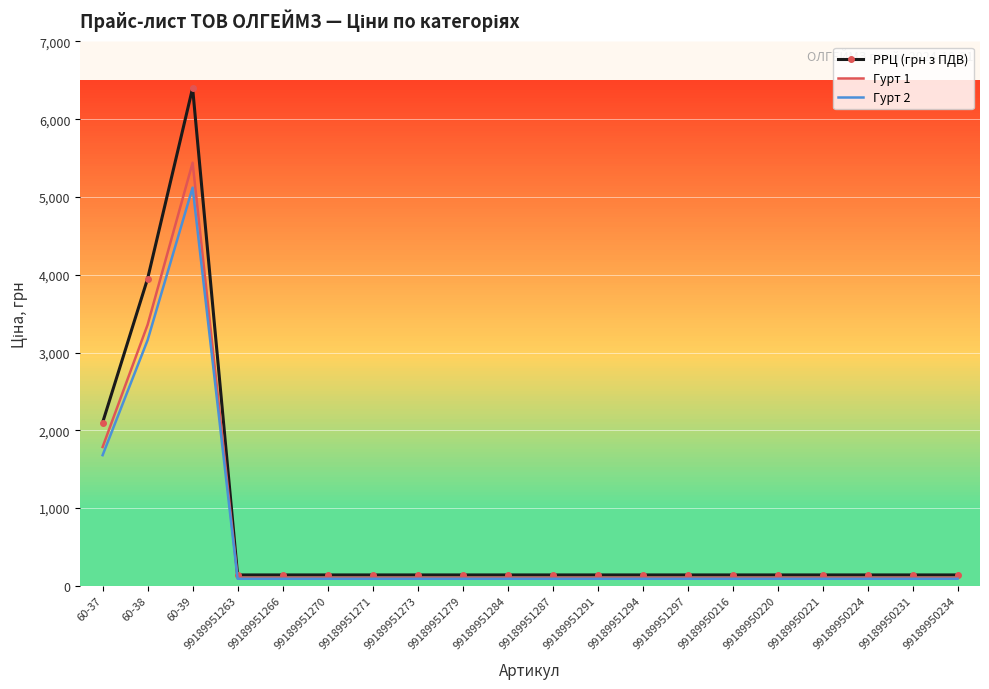

Which series has the largest range (max minus min)?

РРЦ (грн з ПДВ)